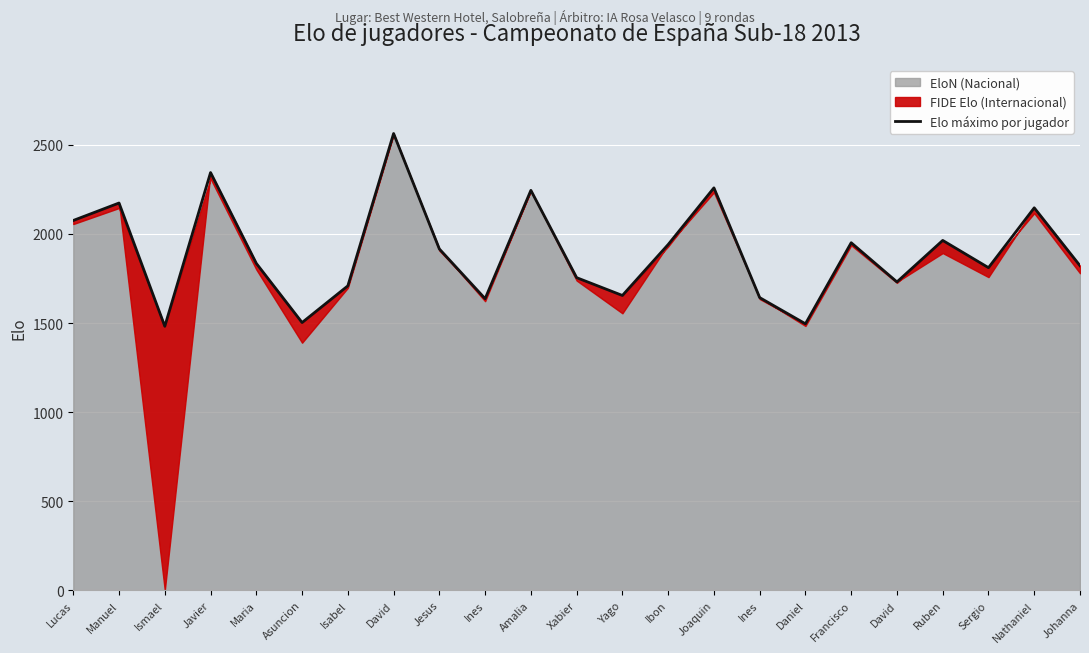

What is the difference between the values at Sergio and David?

80